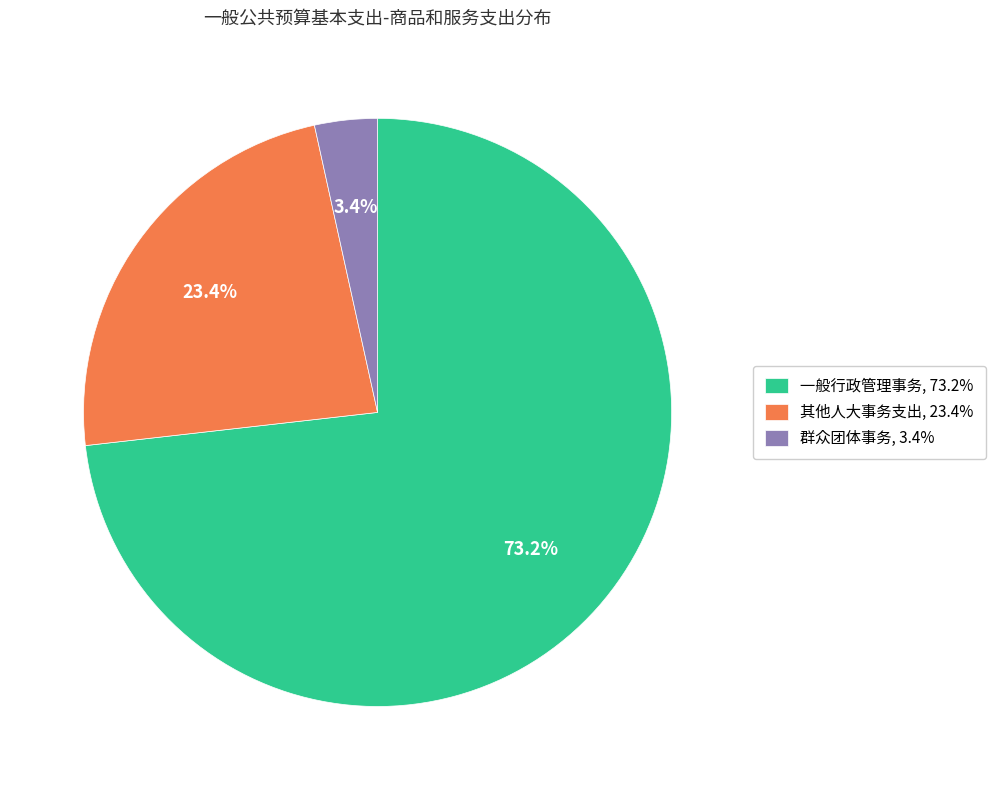

To the nearest percent, what percentage of the pie is 一般行政管理事务?

73%